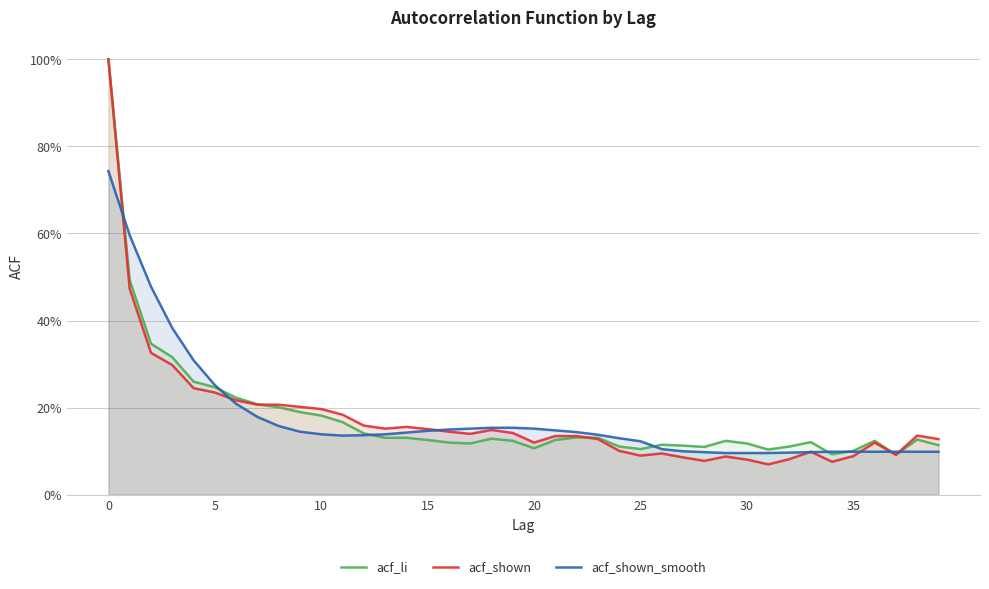

Which series changed the most between 13 and 39?

acf_shown_smooth